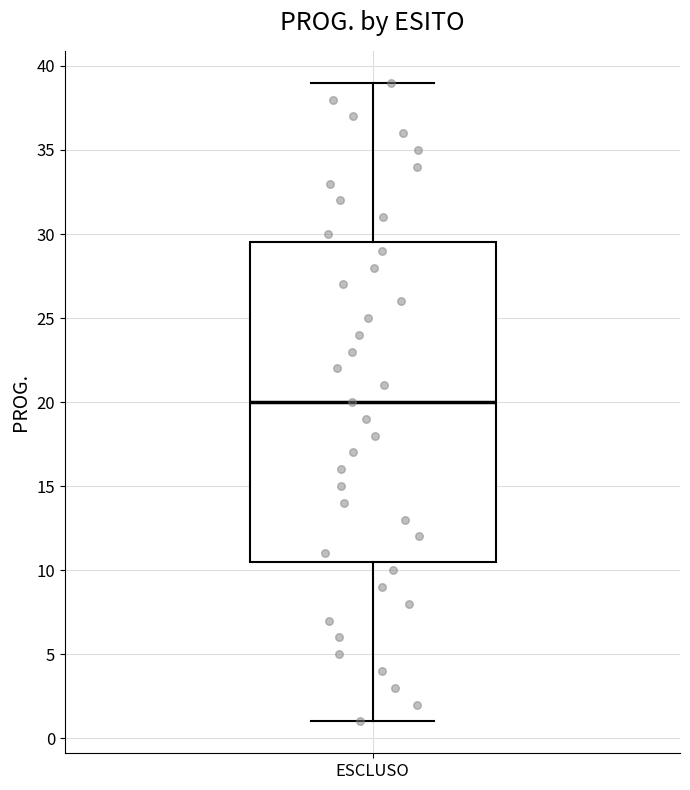

Where is the upper edge of the box for ESCLUSO on the y-axis? The values are not printed on the chart, so give them approximately, as read against the axis.

29.5